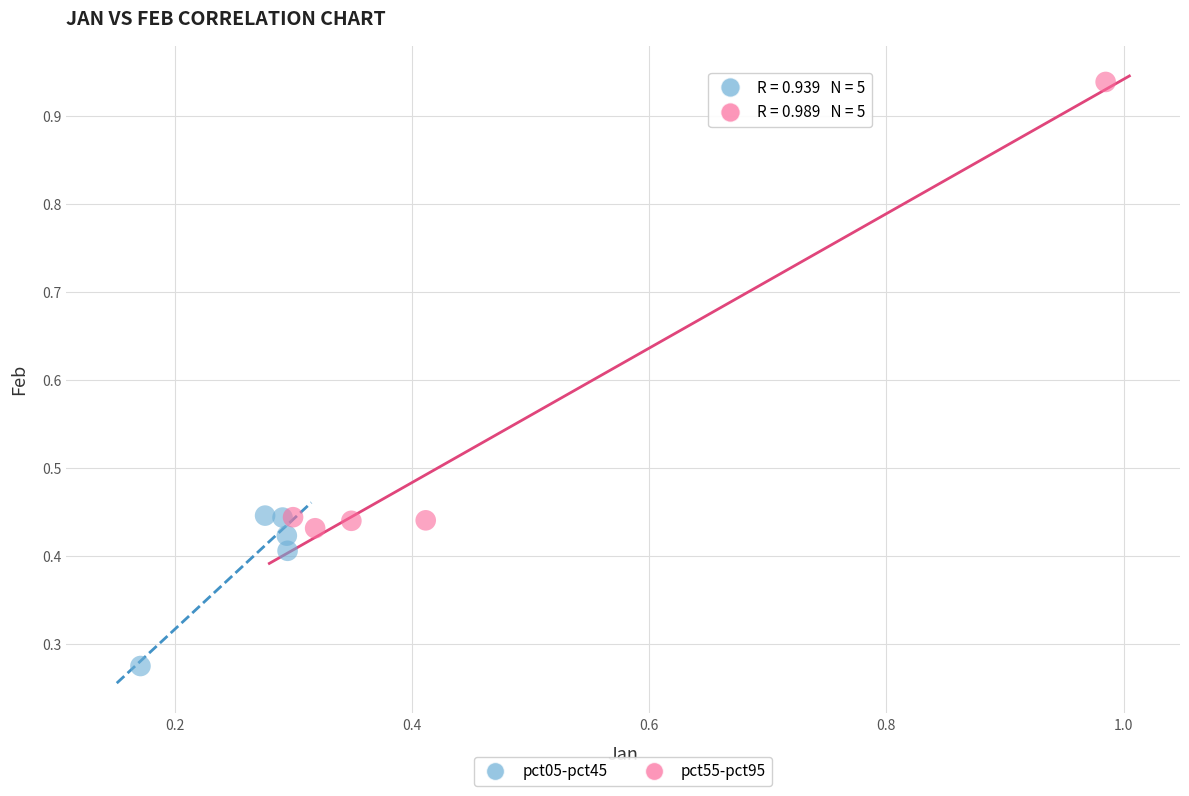

Which series contains the highest Y value?

pct55-pct95